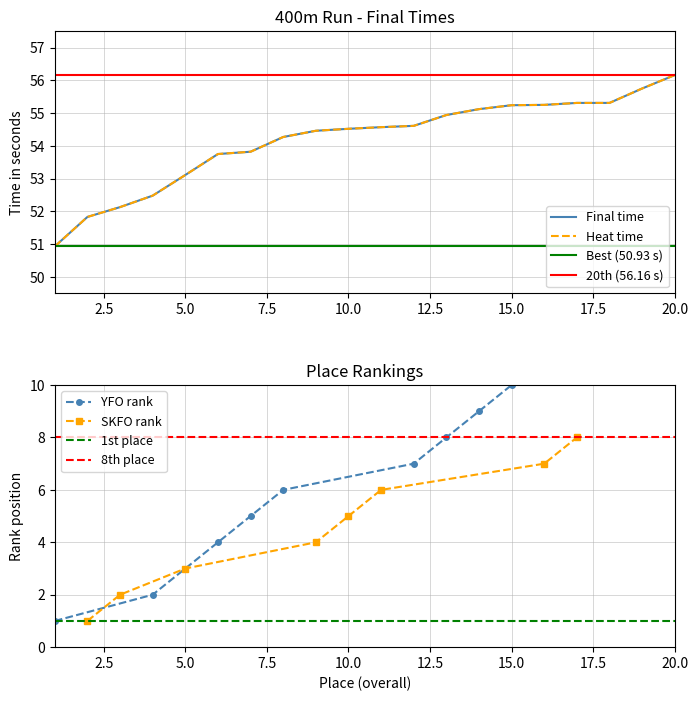

True or false: Final time (seconds) has more than 1 interior local peaks.

False